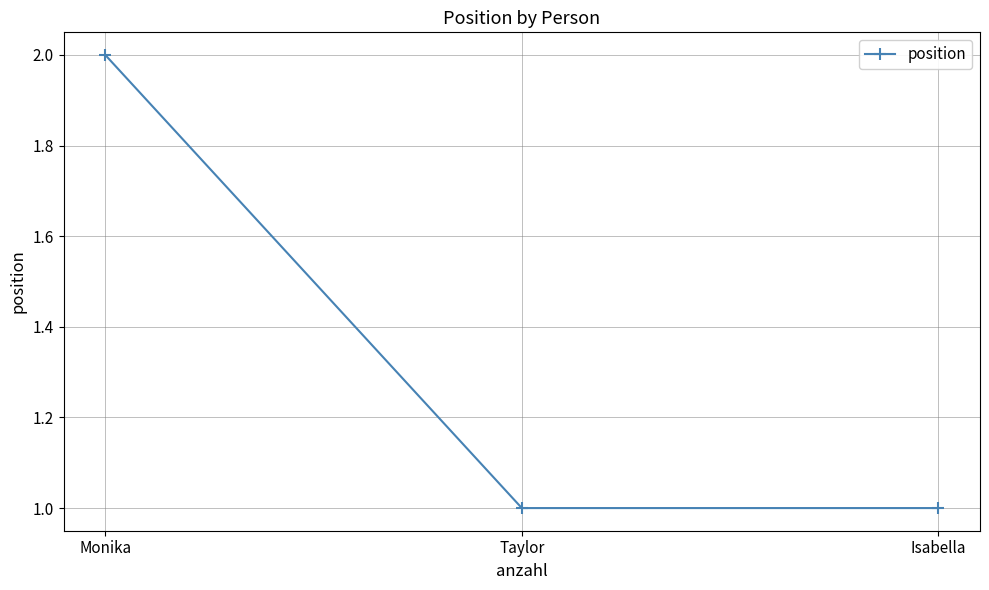

What is the smallest value displayed?

1